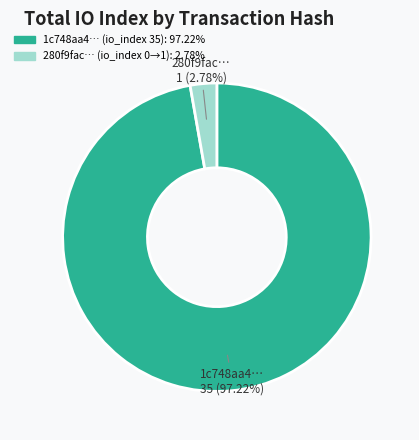

Count the number of slices in the pie.

2